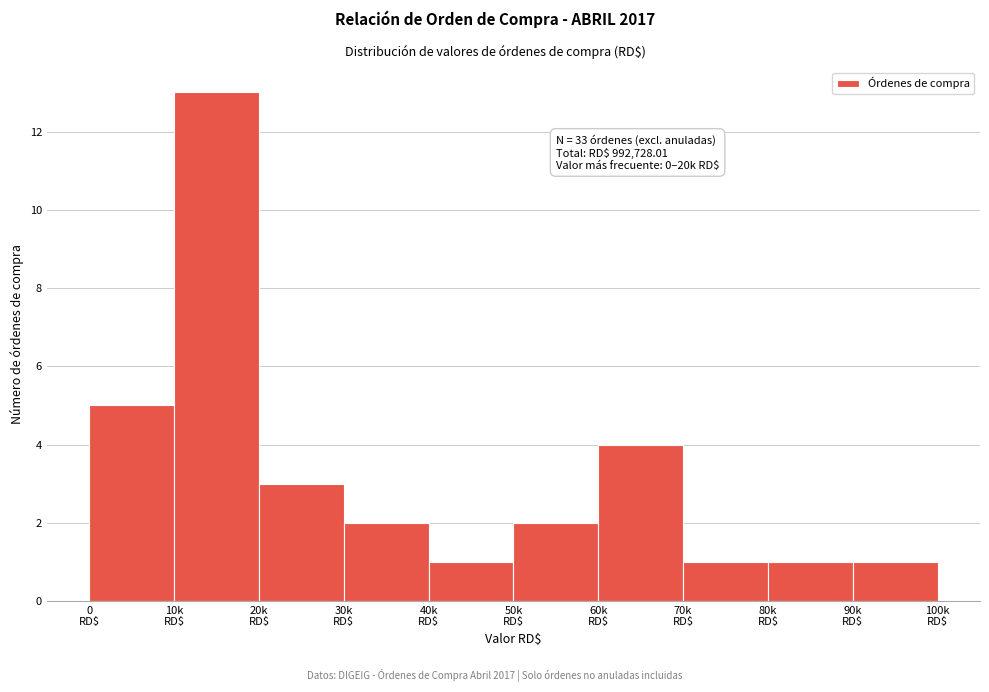

Reading left to right, transcribe all the data shown in this chart.

5	13	3	2	1	2	4	1	1	1